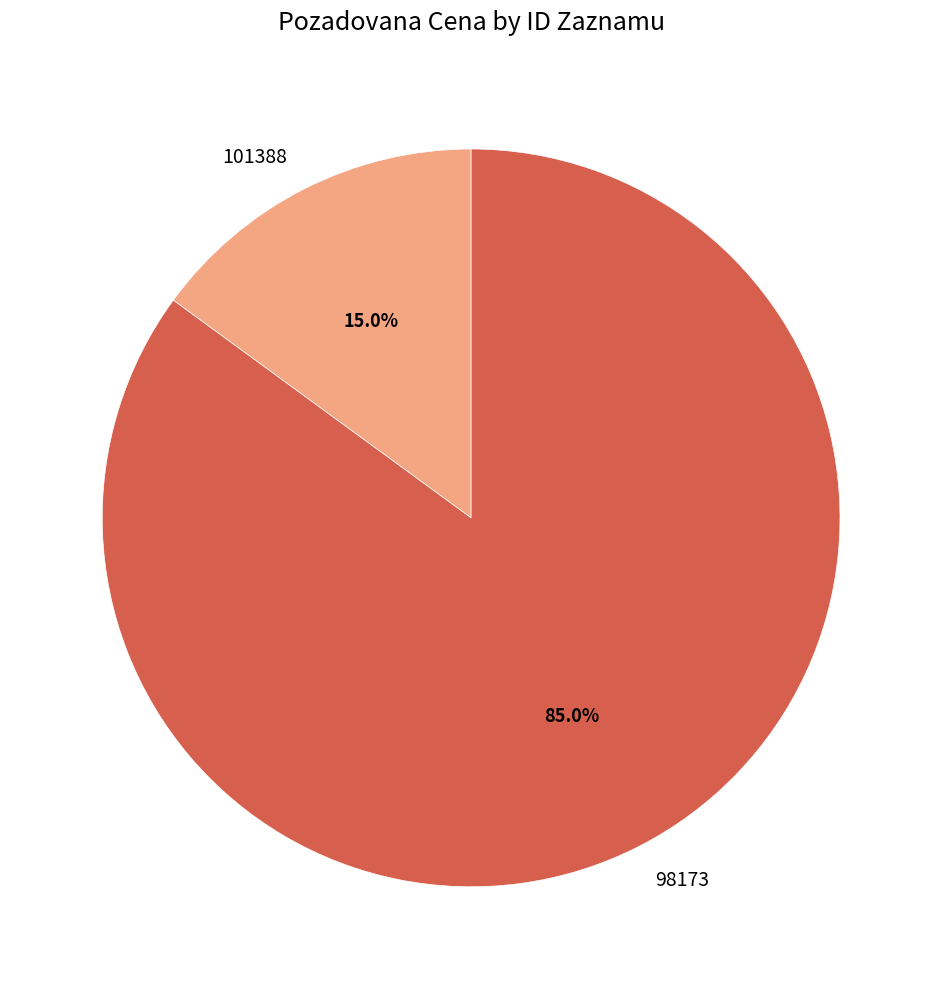

True or false: 98173 accounts for 85% of the total.

True